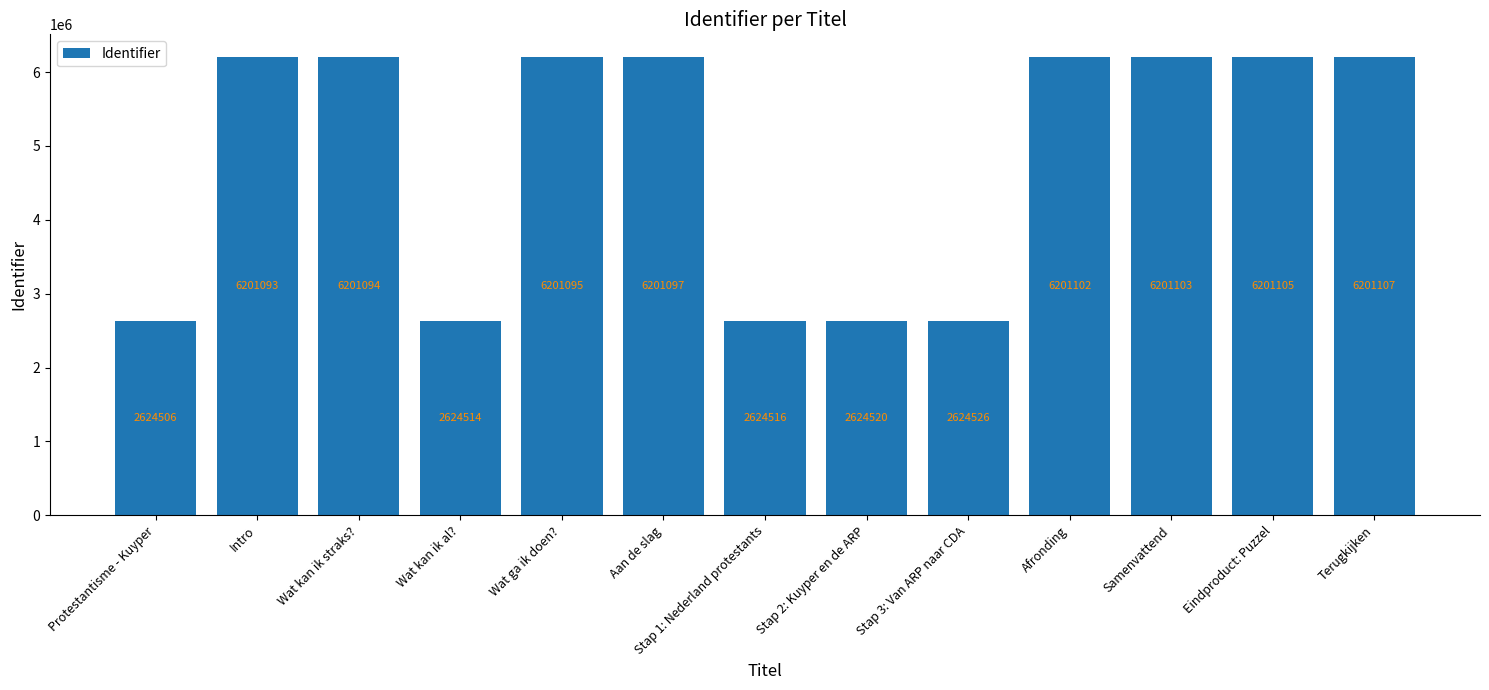

The chart shows a value of 4052905 at Wat ga ik doen?. True or false?

False